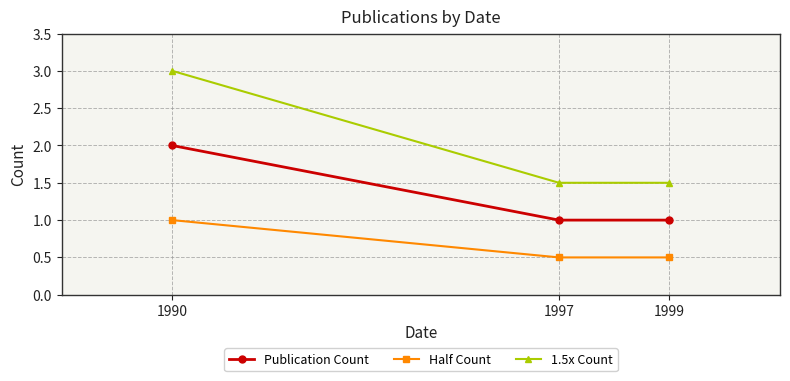

What are all the series names shown in the legend?

Publication Count, Half Count, 1.5x Count